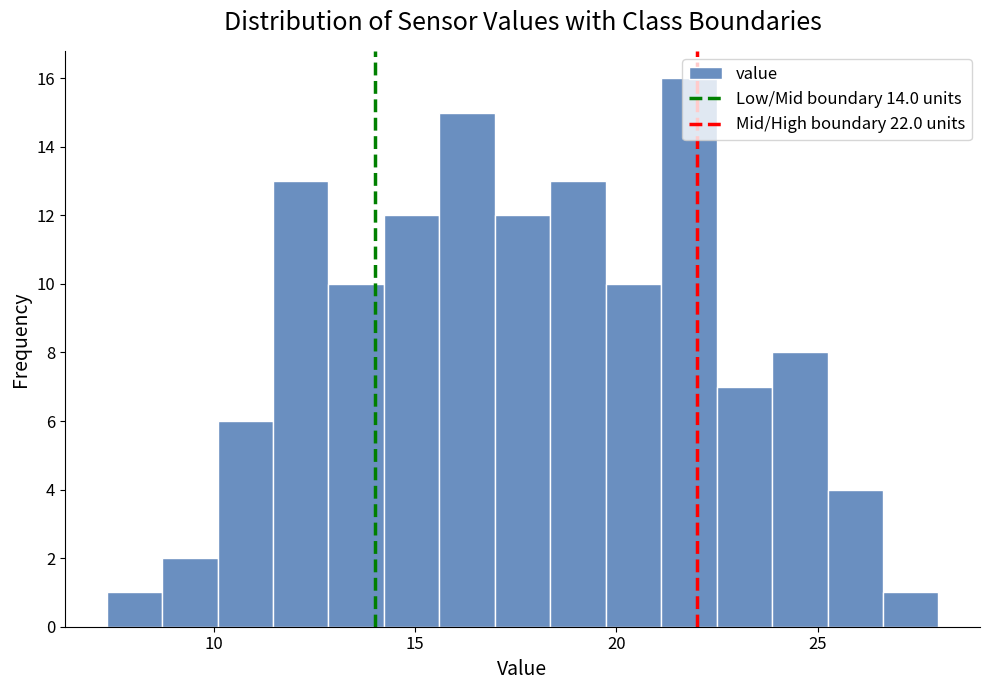

Read against the x-axis, roughly where is the centre of the tallest bar?

22.0